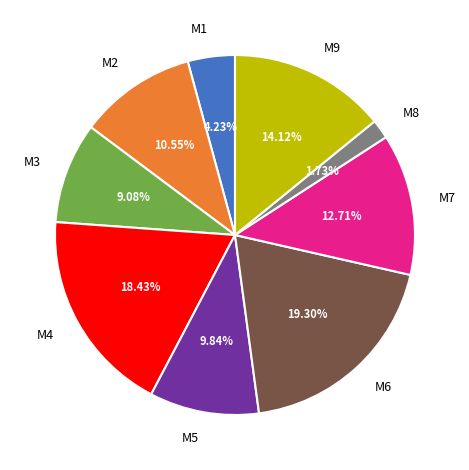

Between M7 and M6, which is larger?

M6